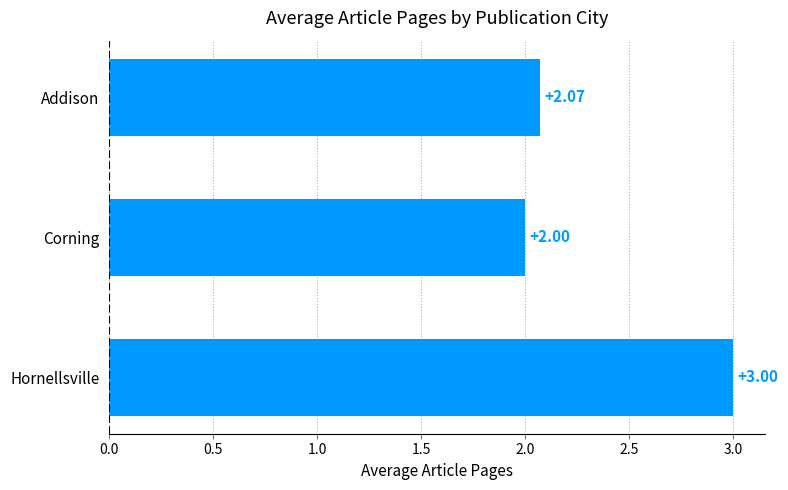

What is the minimum value shown in the chart?

2.0